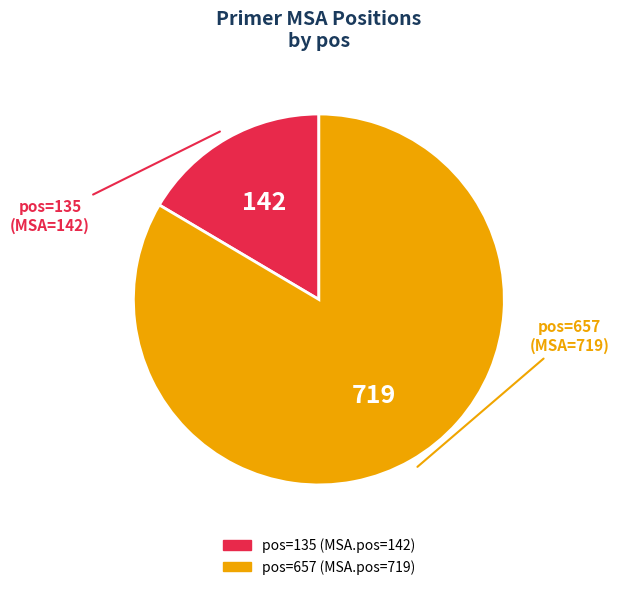

Does any single category account for the majority?

Yes